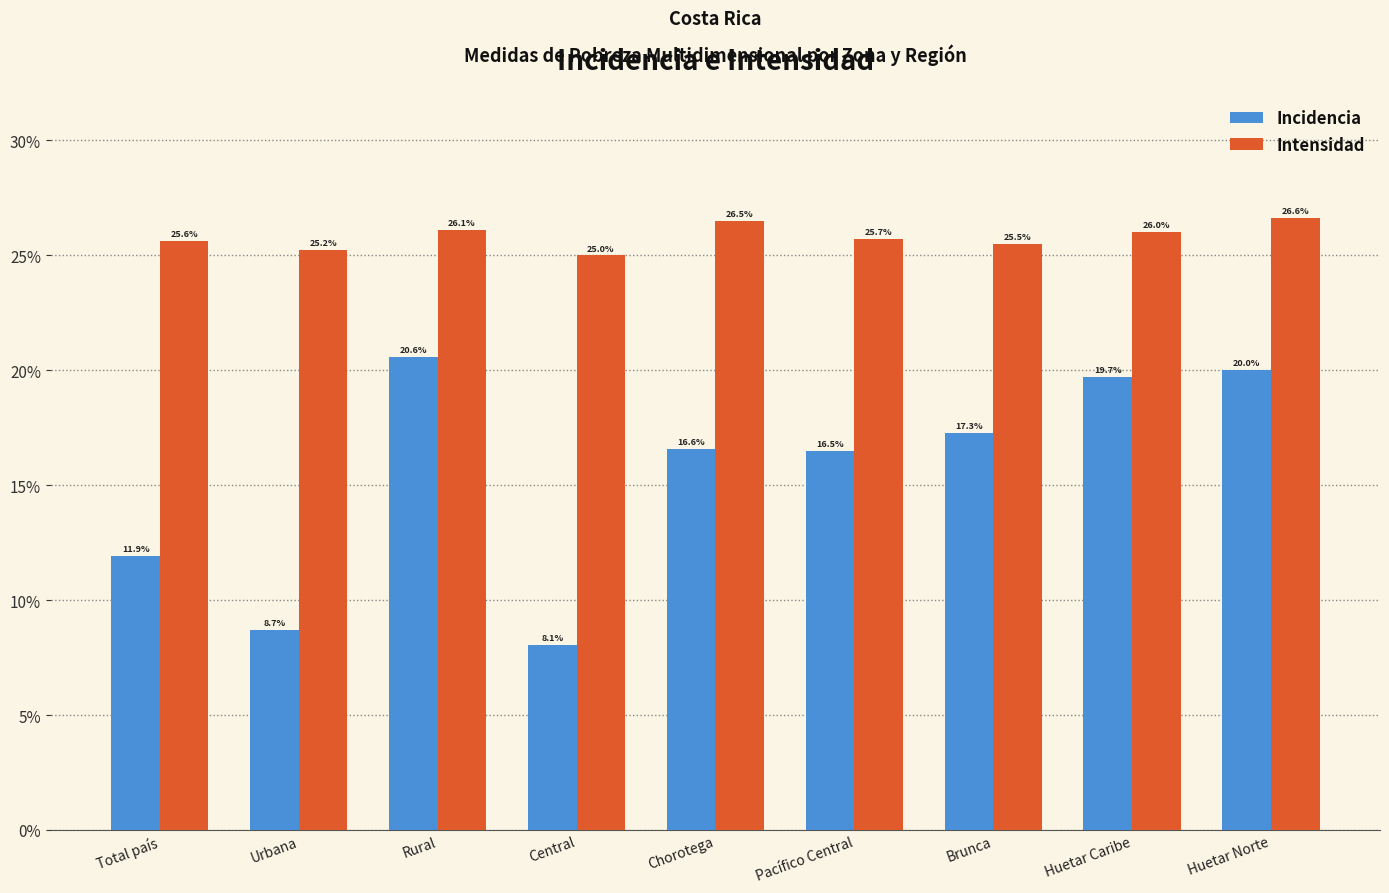

Reading left to right, what are all the values shown in this chart?

Incidencia: Total país=11.9	Urbana=8.7	Rural=20.6	Central=8.1	Chorotega=16.6	Pacífico Central=16.5	Brunca=17.3	Huetar Caribe=19.7	Huetar Norte=20.0
Intensidad: Total país=25.6	Urbana=25.2	Rural=26.1	Central=25.0	Chorotega=26.5	Pacífico Central=25.7	Brunca=25.5	Huetar Caribe=26.0	Huetar Norte=26.6